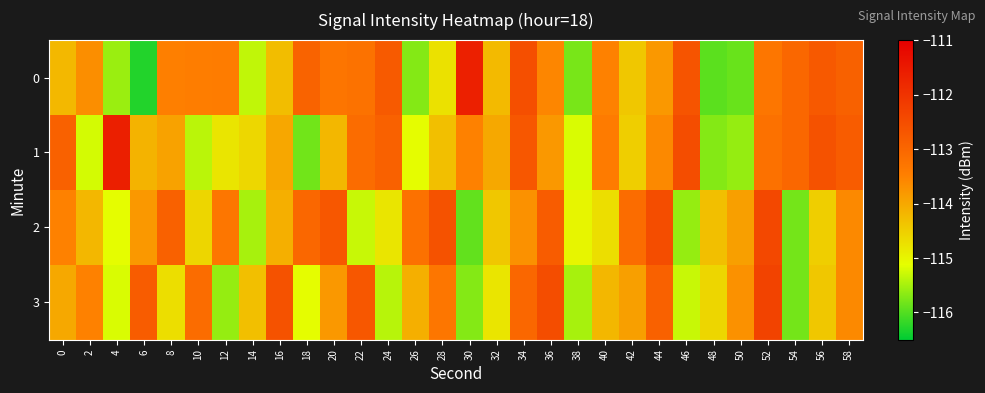

At which category is the sum across all series the highest?

52